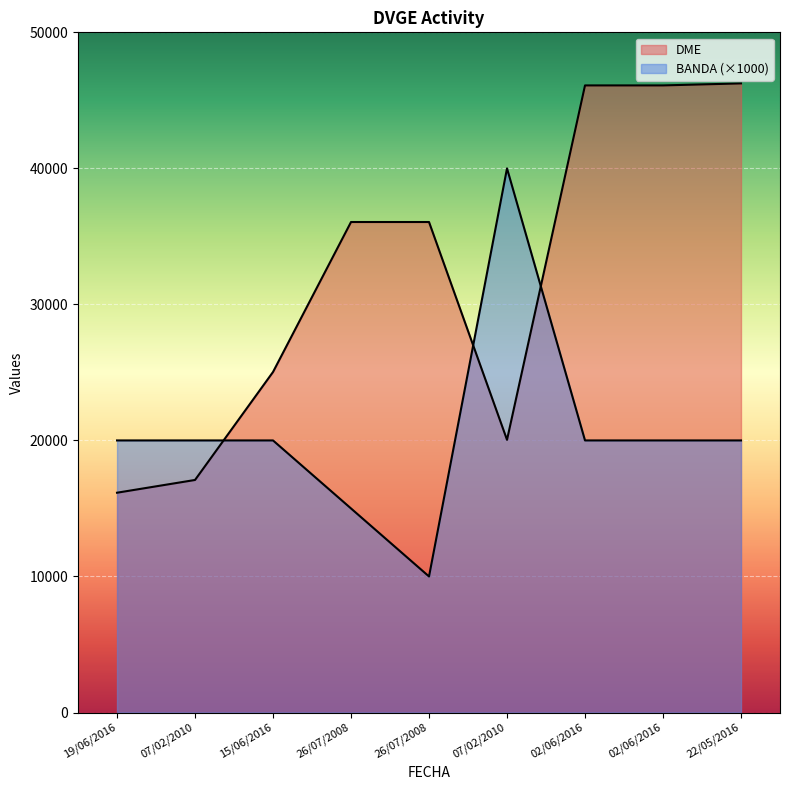

Between 07/02/2010 and 22/05/2016, which is larger?

22/05/2016